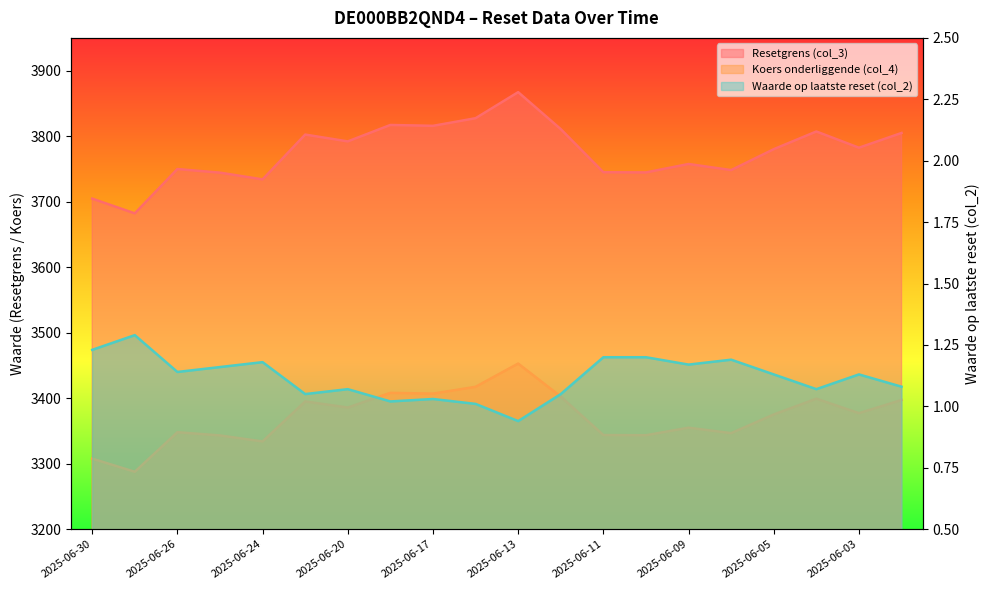

How many interior local peaks does the Koers onderliggende (col_4) series have?

6